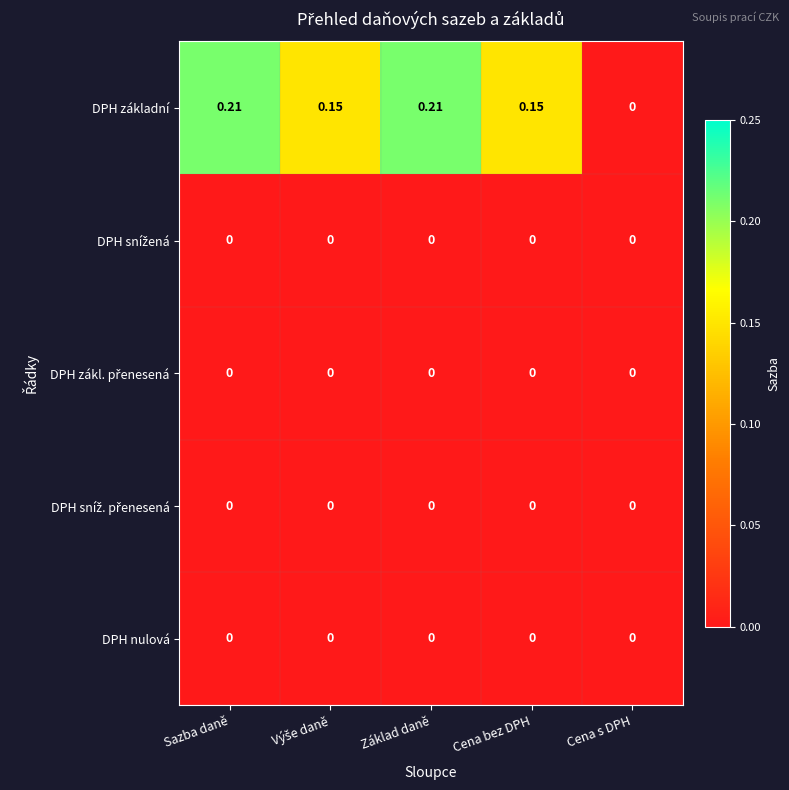

Which series has the largest total across all categories?

DPH základní